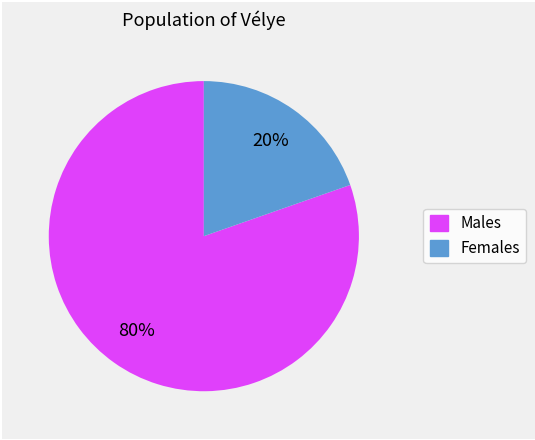

To the nearest percent, what is the average slice percentage?

50%